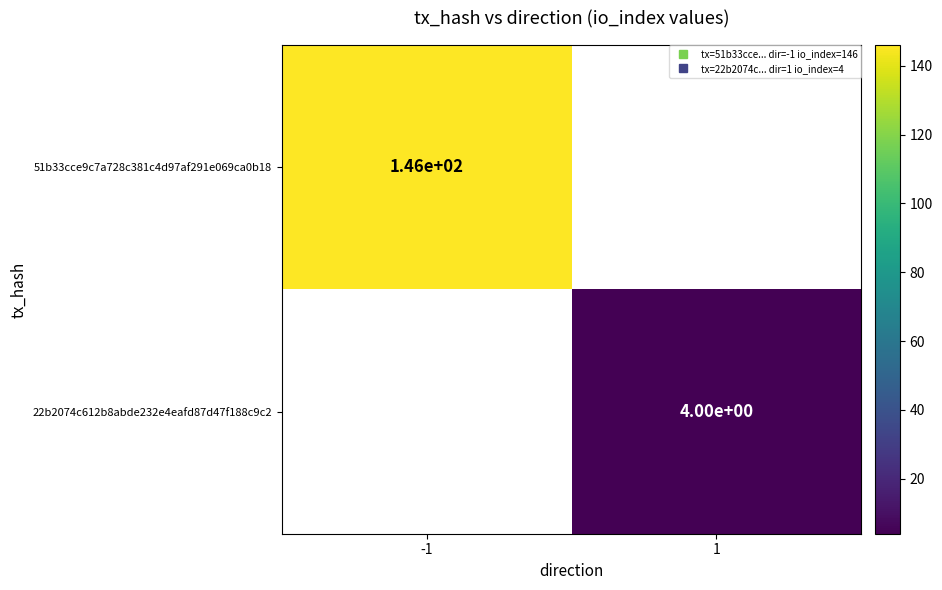

How many series are shown in this chart?

2